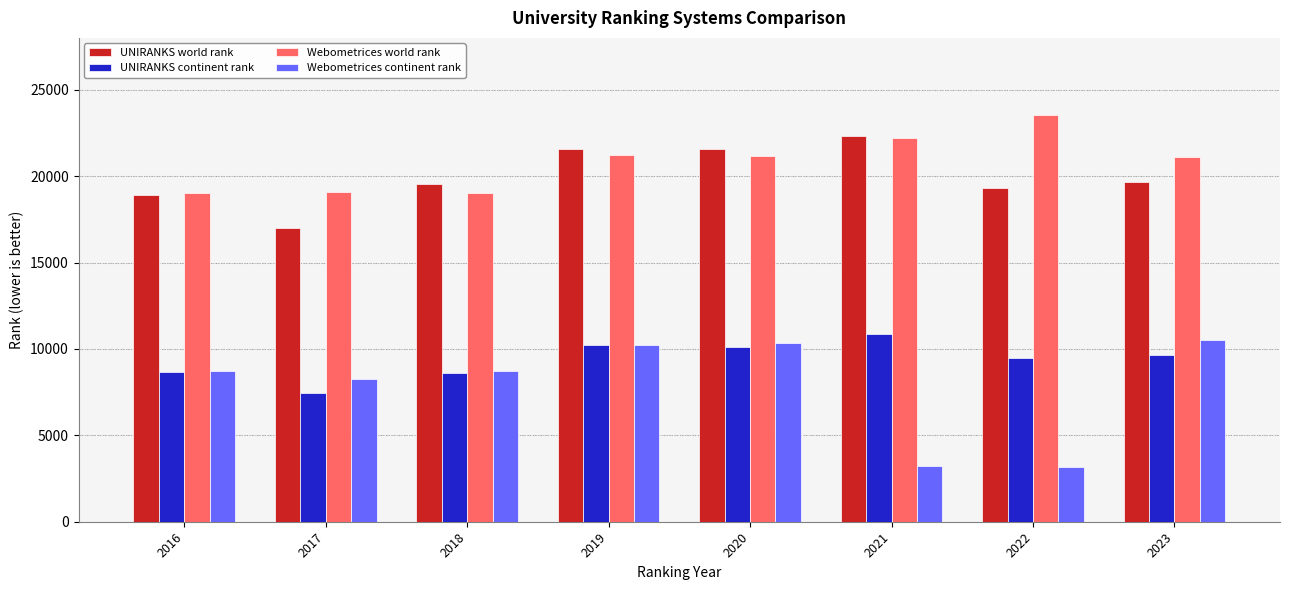

What are all the series names shown in the legend?

UNIRANKS world rank, UNIRANKS continent rank, Webometrices world rank, Webometrices continent rank